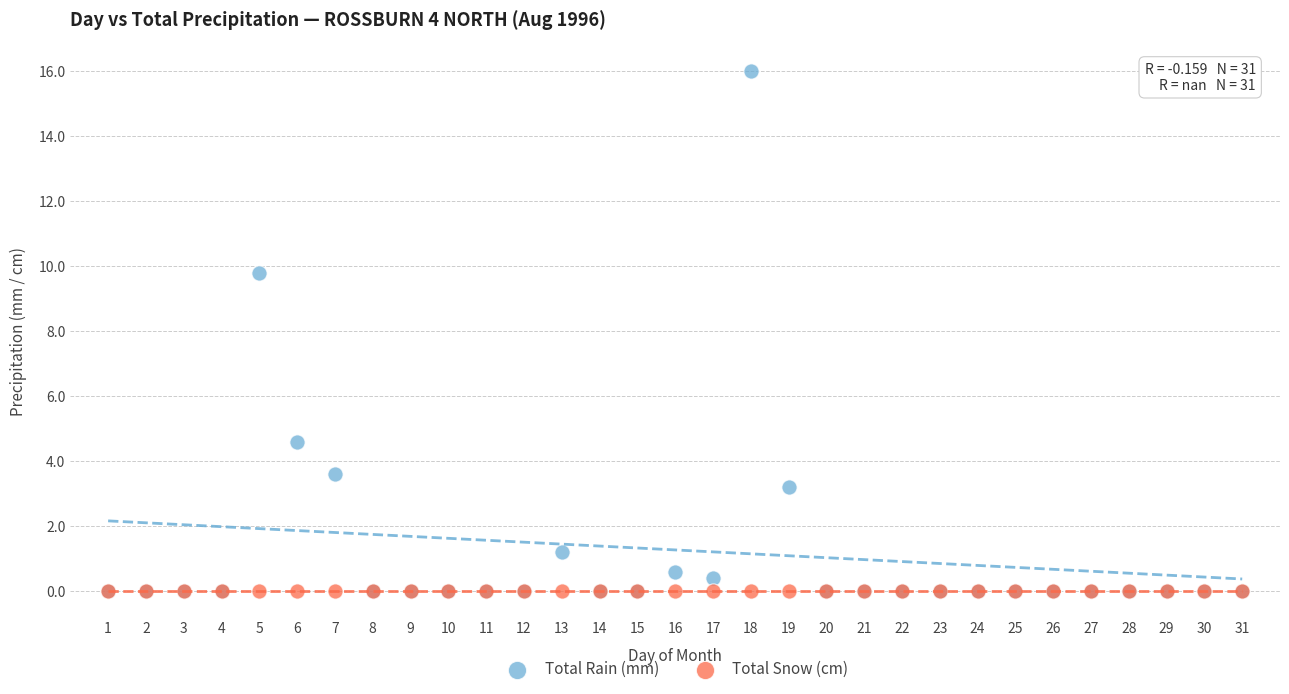

In the Total Rain (mm) series, what Y value is closest to 8?

9.8